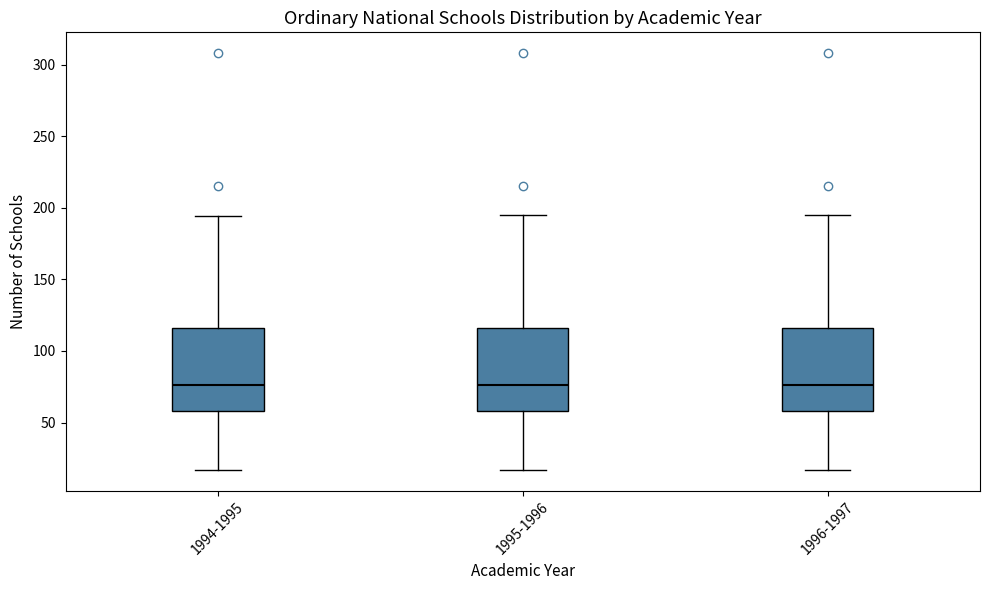

Reading left to right, read every box against the y-axis: the position of its median line, the range the box covers, and the ends of its whiskers. The values are not printed on the chart, so give them approximately, as read against the axis.

1994-1995: median 75, box 60 to 115, whiskers 15 to 195
1995-1996: median 75, box 60 to 115, whiskers 15 to 195
1996-1997: median 75, box 60 to 115, whiskers 15 to 195